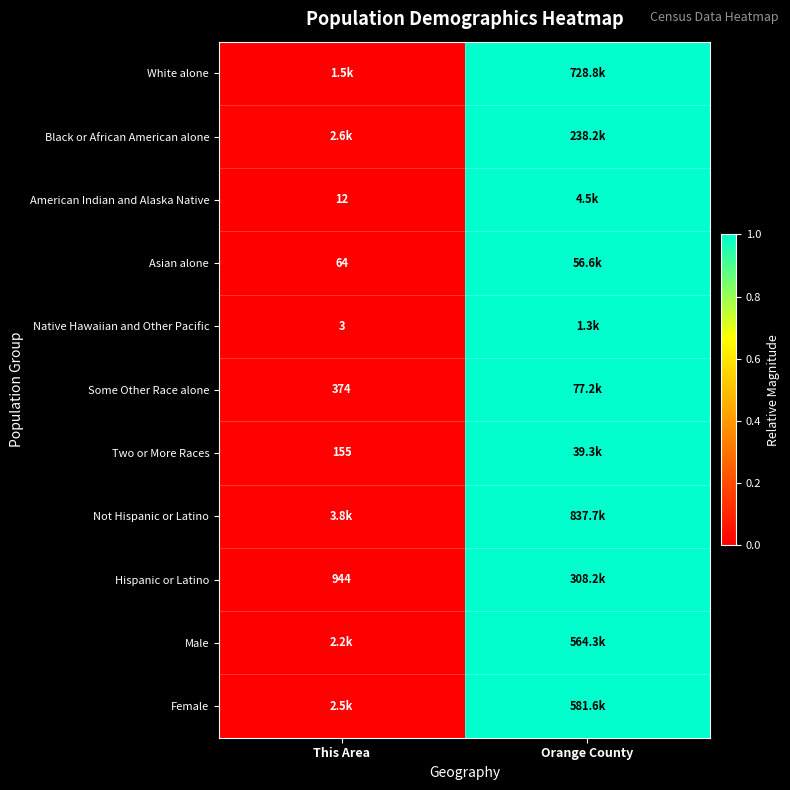

Which category has the lowest value in the American Indian and Alaska Native series?

This Area